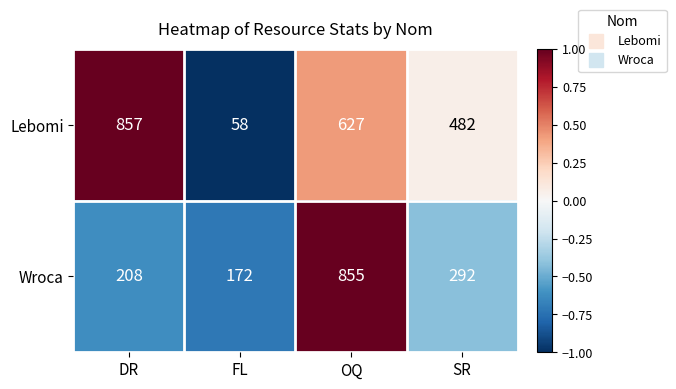

Is it true that Lebomi equals 831 at SR?

False